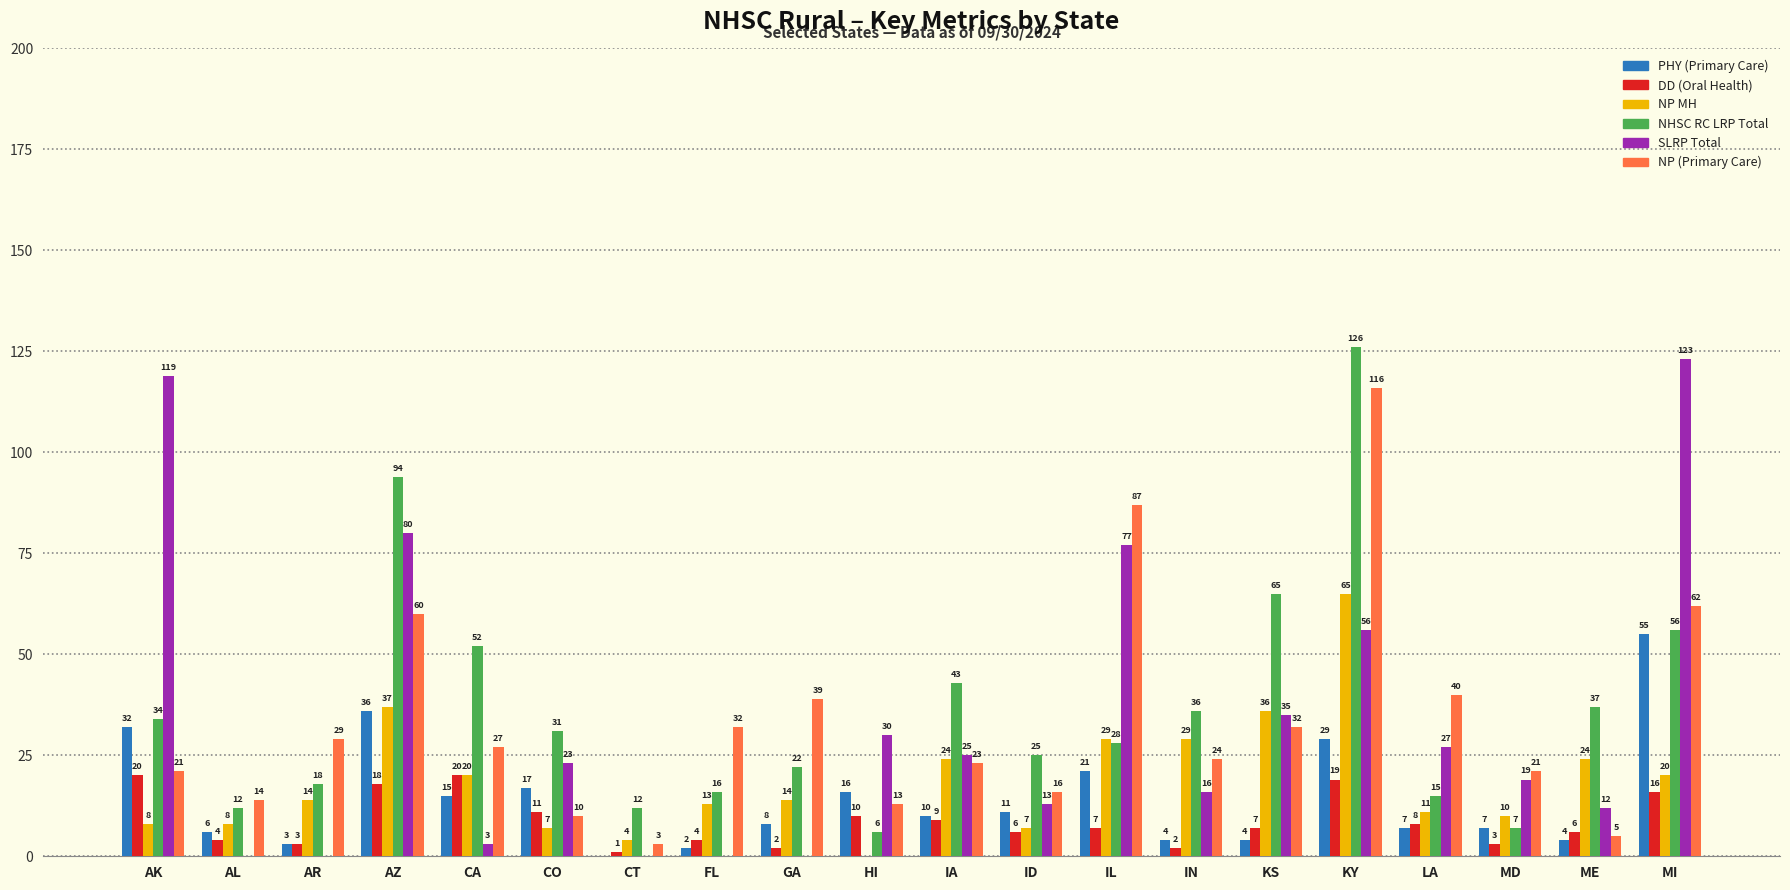

Where does the PHY (Primary Care) series first go above 10?

AK